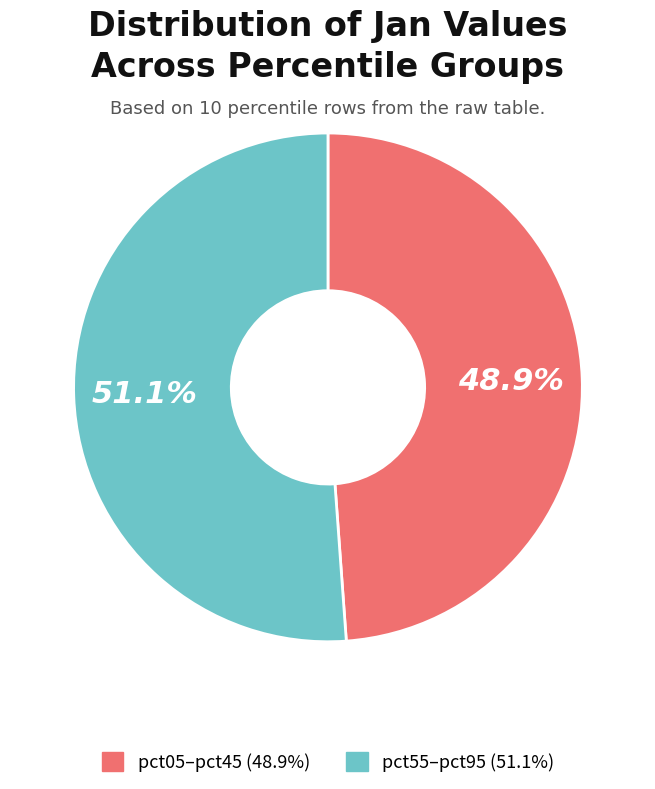

Is there a majority slice in this chart?

Yes